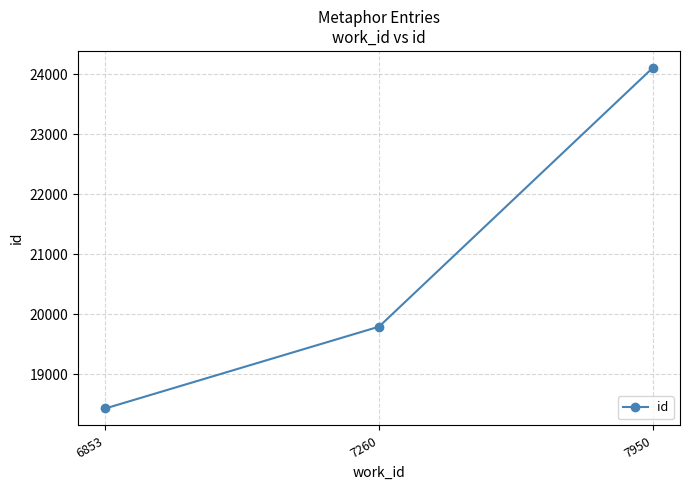

The chart shows a value of 18430 at 6853. True or false?

True